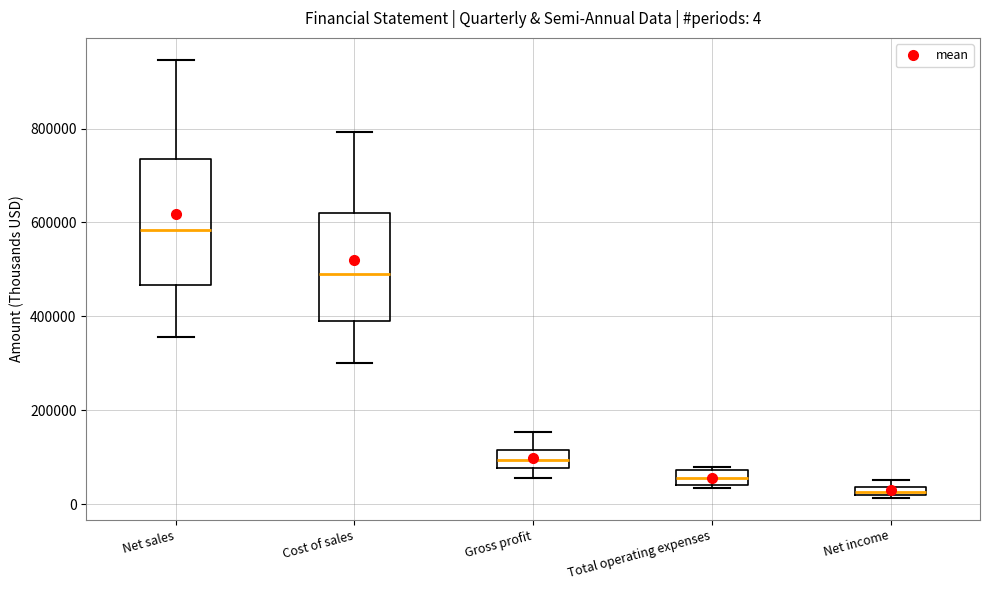

Which box is the tallest, from its lower edge to its upper edge?

Net sales